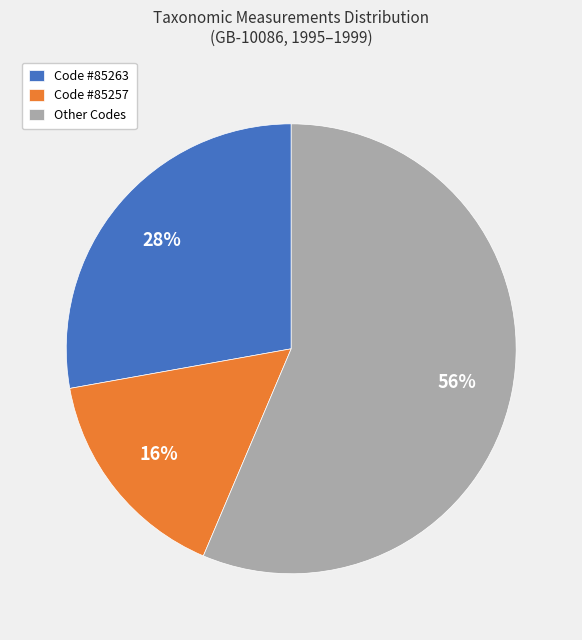

Do Code #85257 and Other Codes together represent more than half of the pie?

Yes